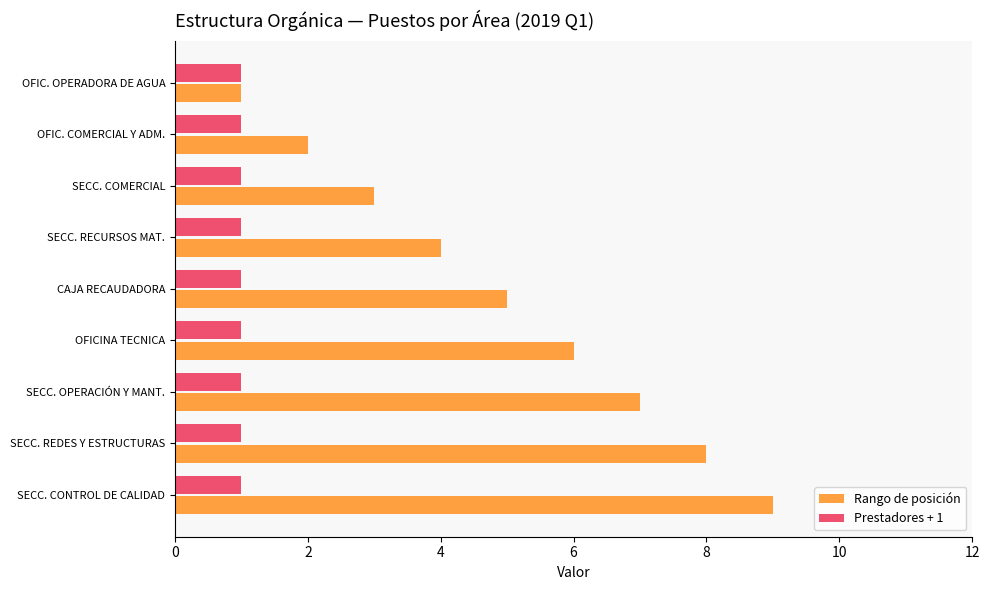

What is the difference between the highest and lowest values at SECC. CONTROL DE CALIDAD?

8